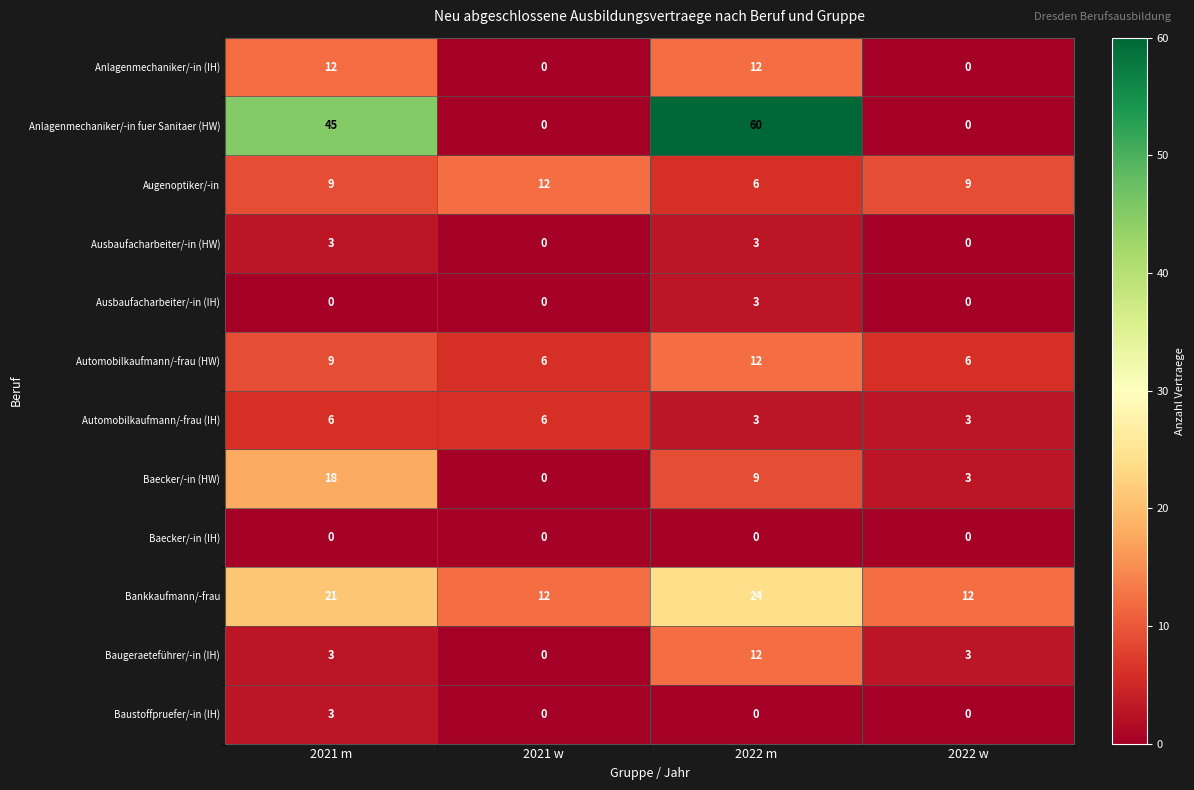

At which category is the sum across all series the highest?

2022 m